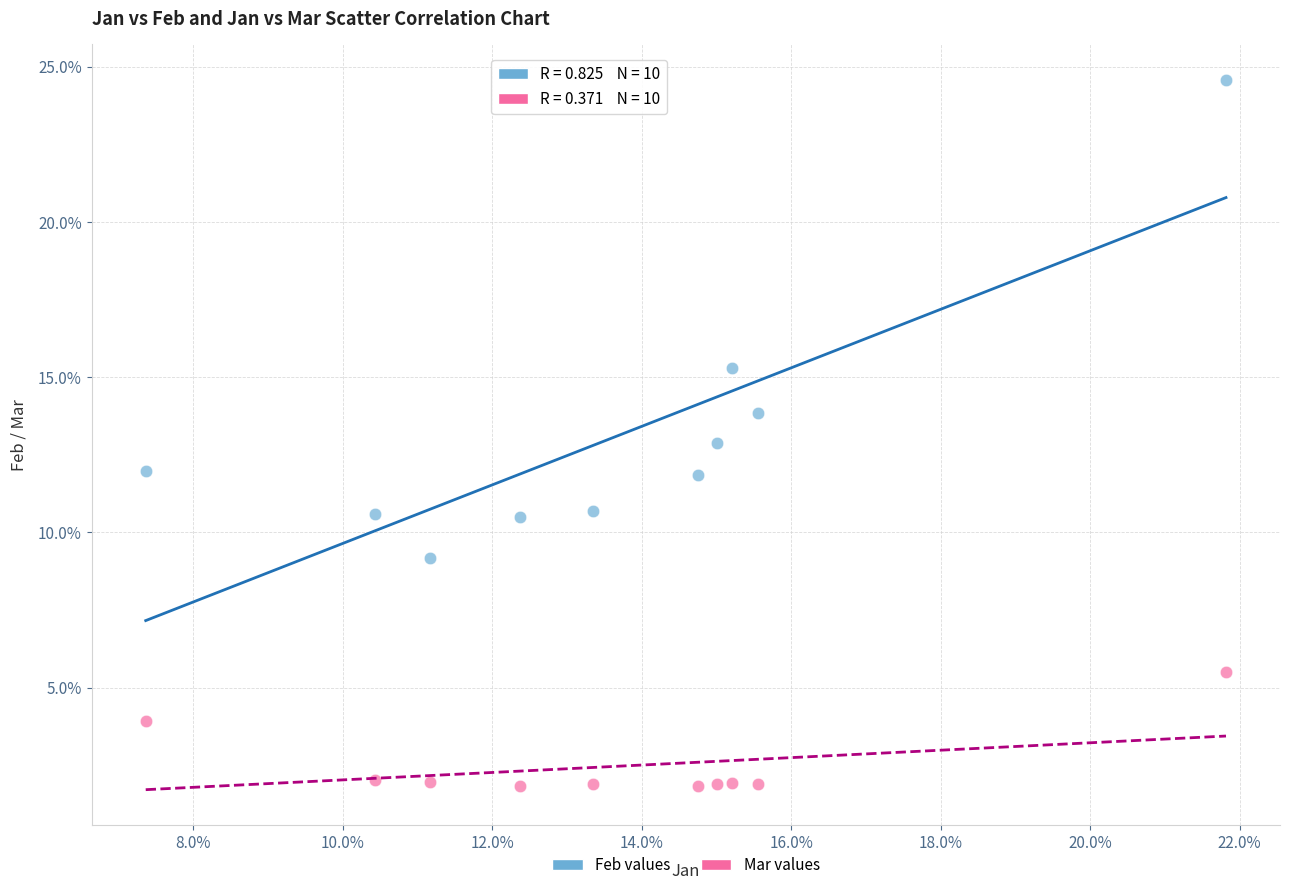

Which series has the widest spread of Y values?

Feb values